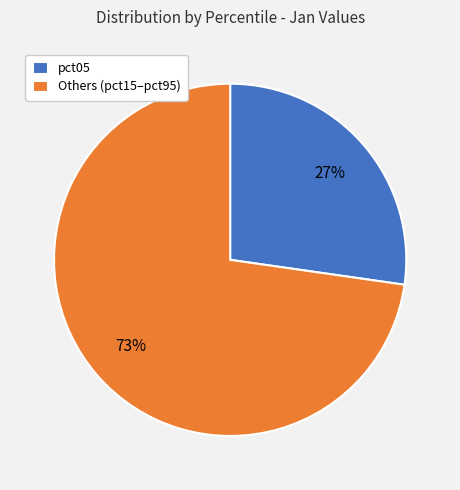

Is there any slice that represents more than half of the pie?

Yes